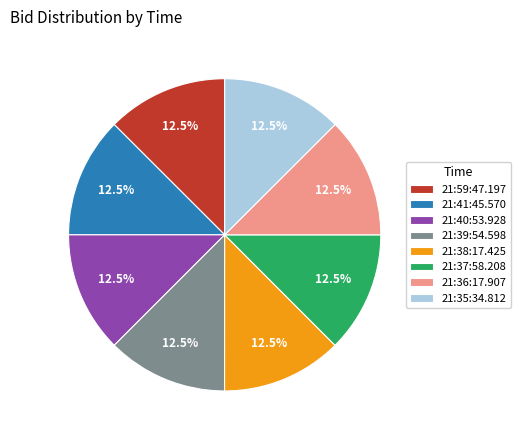

How many slices are in this pie chart?

8